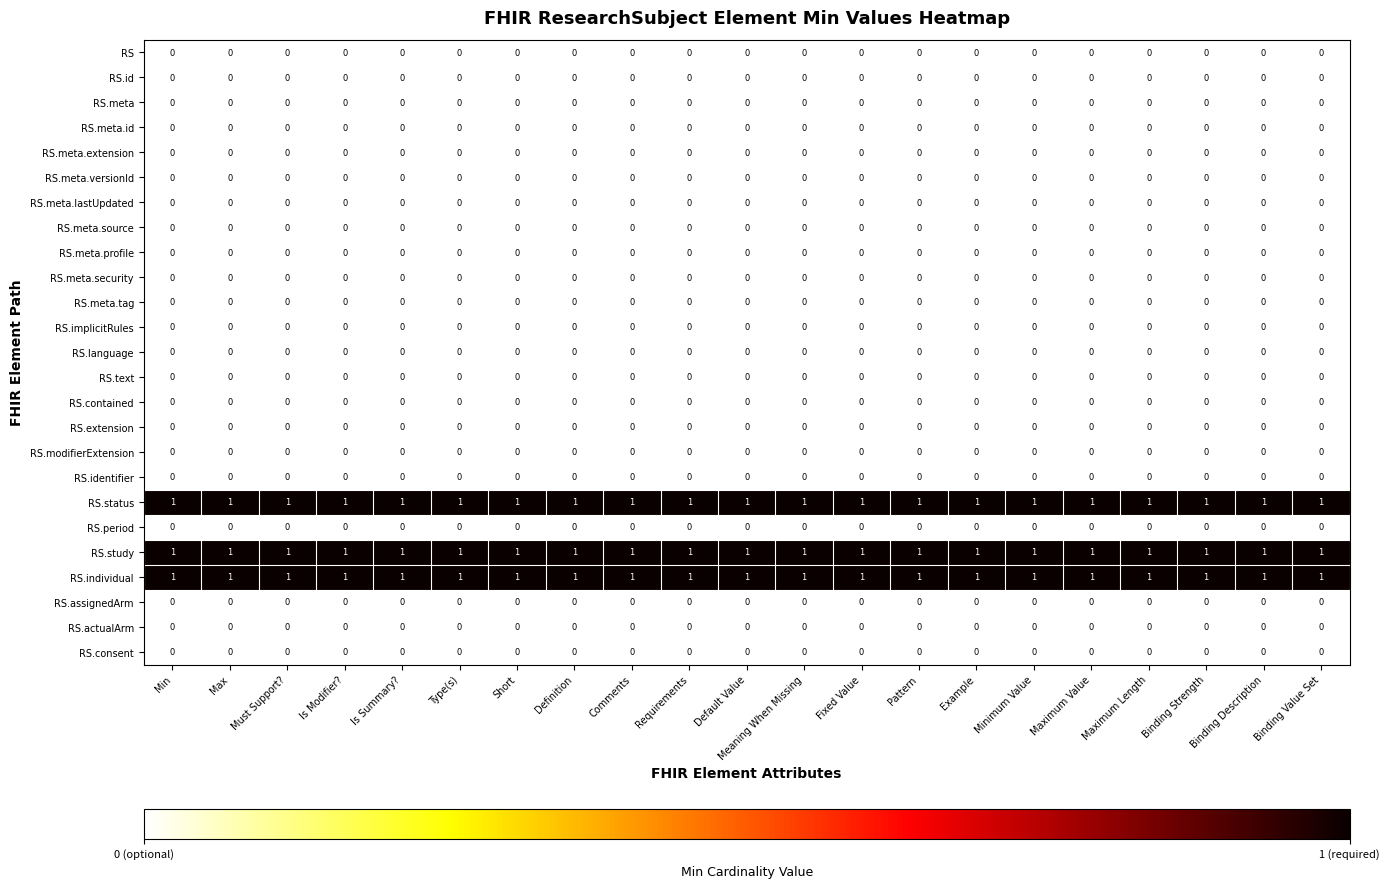

Is it true that RS.meta.id equals 0 at Must Support??

True